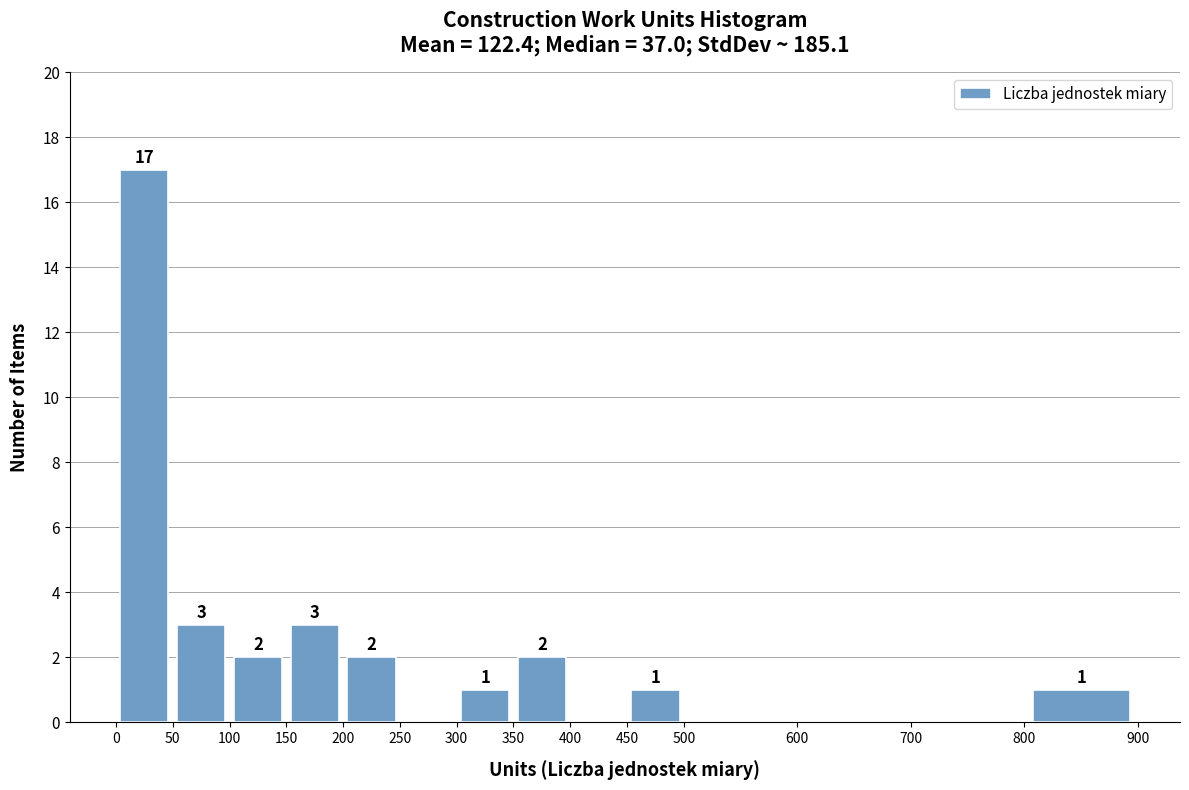

Over which range of the x-axis is the bar tallest?

0 to 50